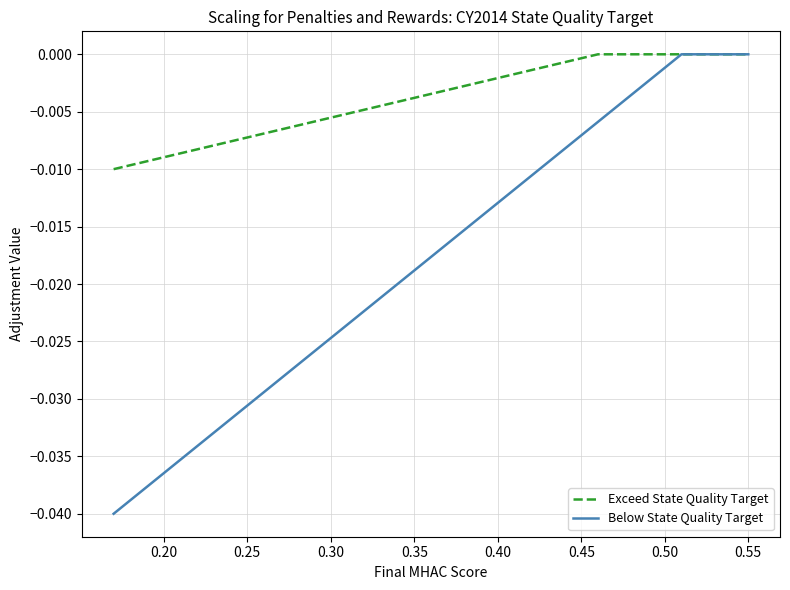

Rank the series by their average value, from lowest to highest.

Below State Quality Target, Exceed State Quality Target